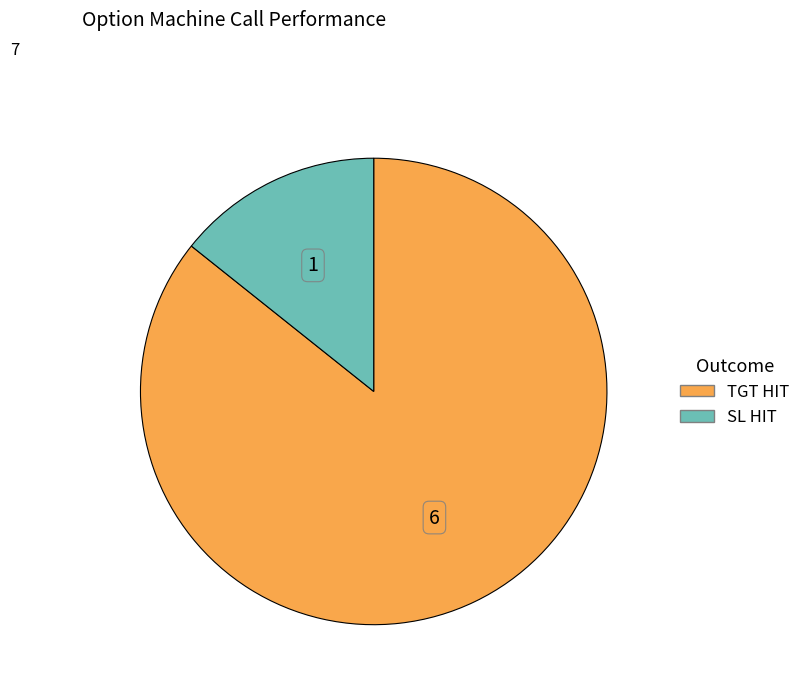

How many segments does this pie chart have?

2